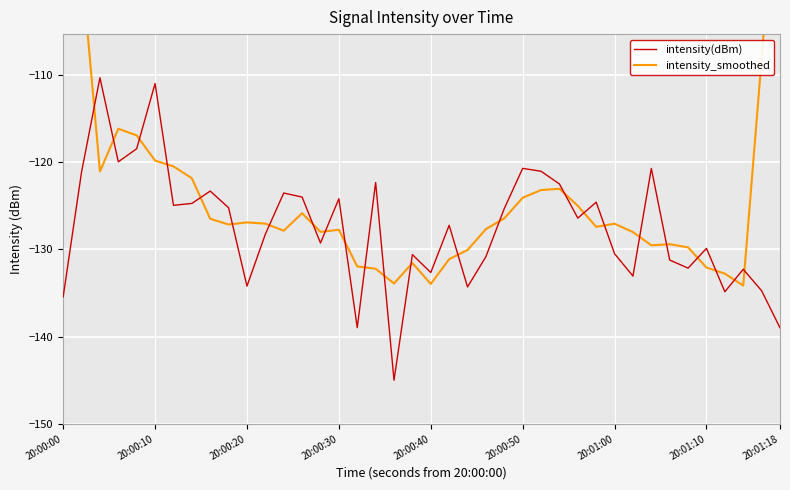

In intensity_smoothed, how many points are lower than both neighbors (excluding endpoints)?

9